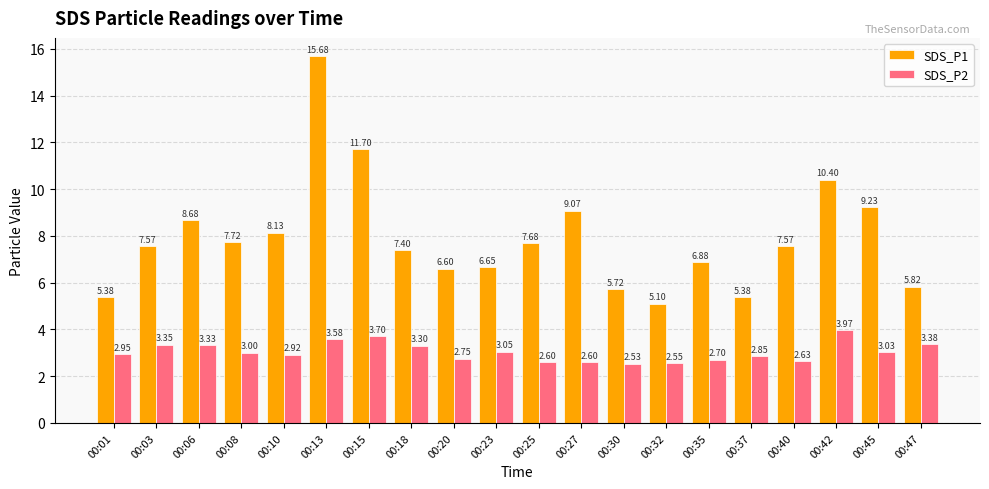

True or false: SDS_P2 has a value of 4.3 at 00:27.

False